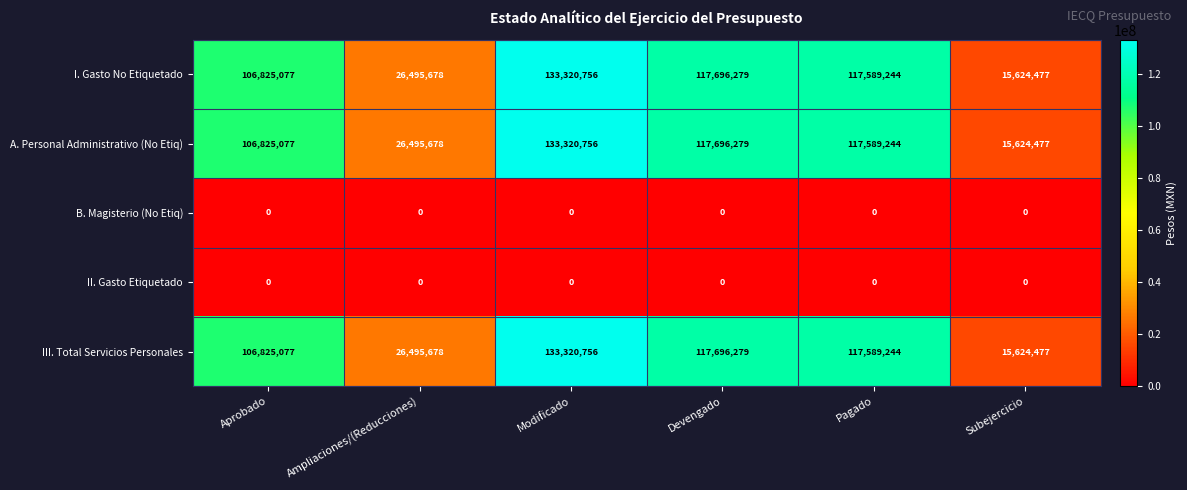

Is it true that A. Personal Administrativo (No Etiq) equals 35637866 at Devengado?

False